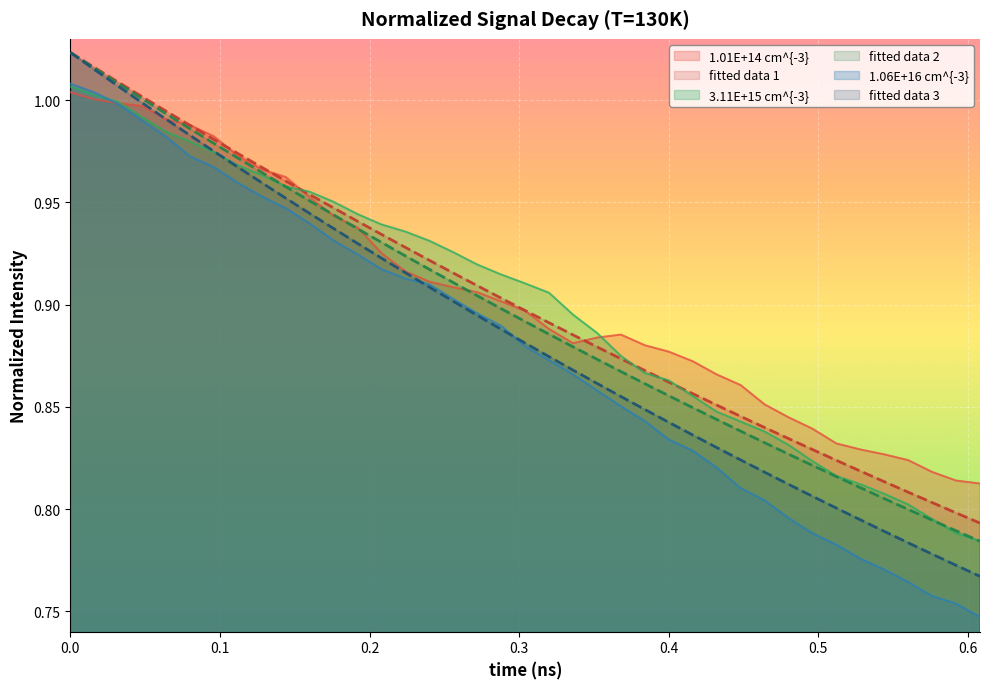

Which series has the largest range (max minus min)?

1.06E+16 cm^{-3}